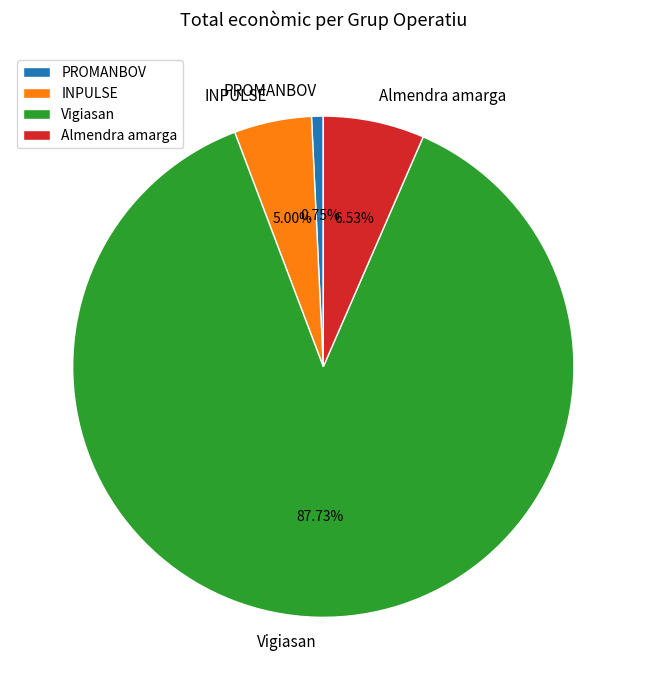

What percentage is the PROMANBOV slice, to the nearest percent?

1%